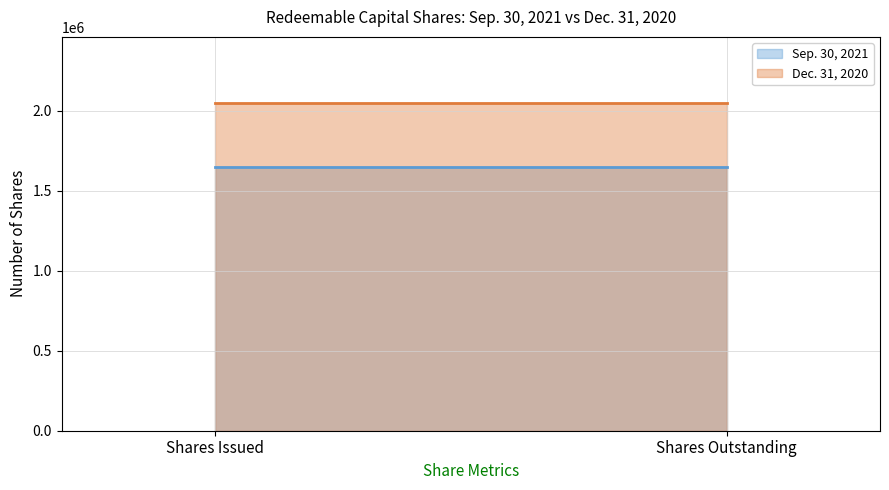

At Shares Issued, list the series in order from smallest to largest.

Sep. 30, 2021, Dec. 31, 2020